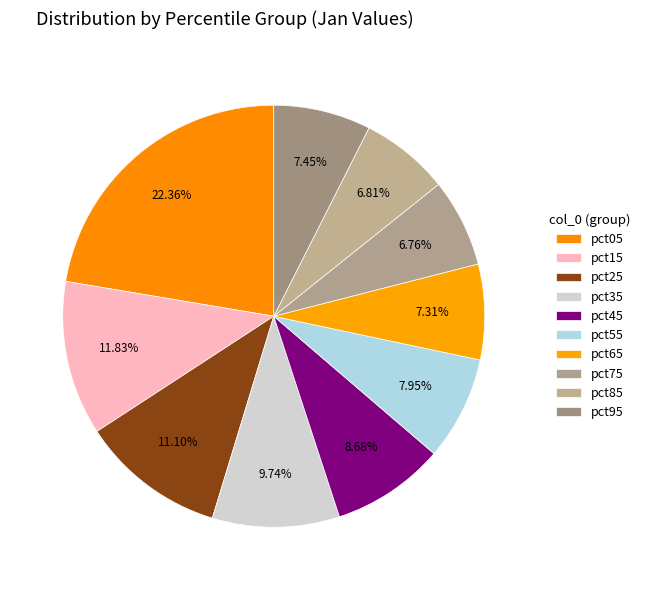

To the nearest percent, what is the average slice percentage?

10%